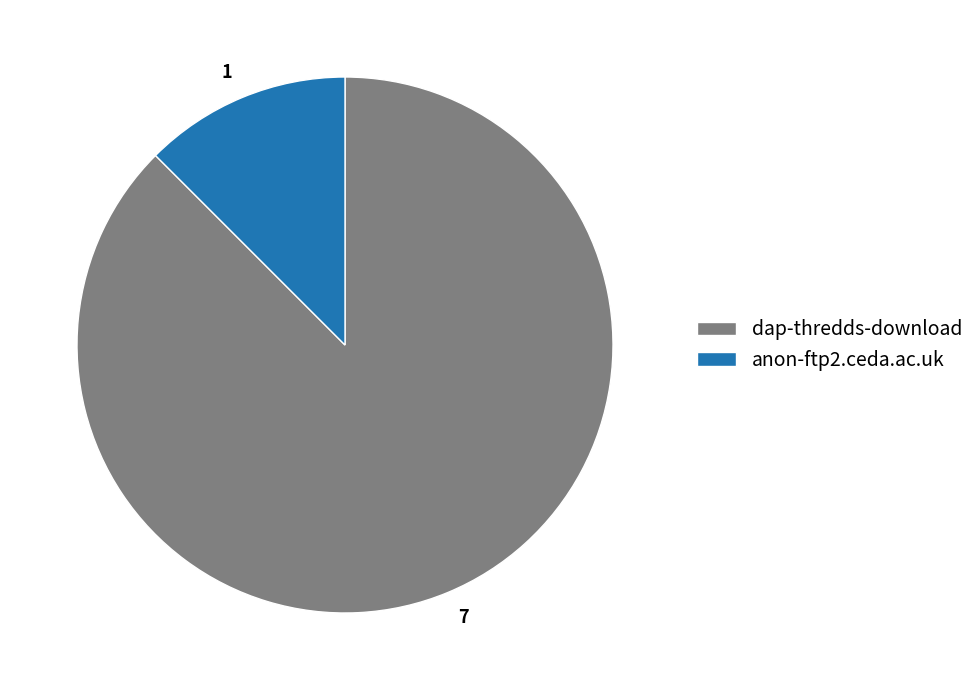

Is the sum of 1 and 7 greater than half?

Yes